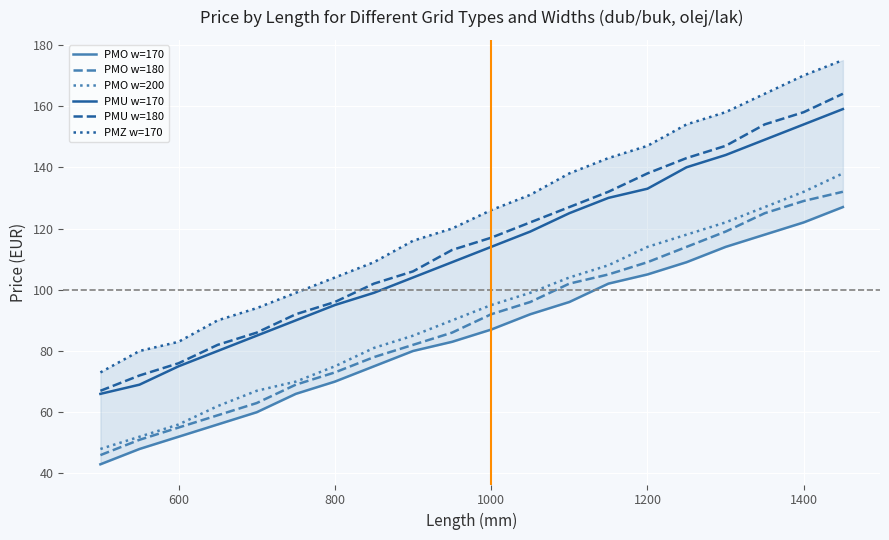

What are all the series names shown in the legend?

PMO w=170, PMO w=180, PMO w=200, PMU w=170, PMU w=180, PMZ w=170